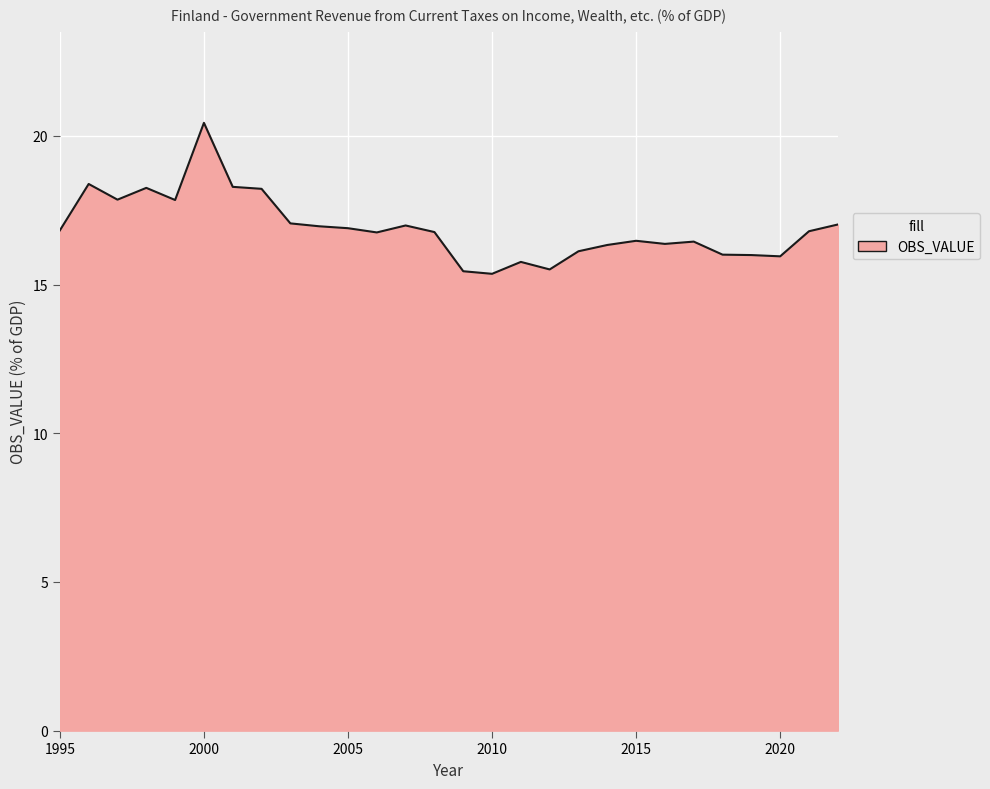

Count the number of data series in this chart.

1